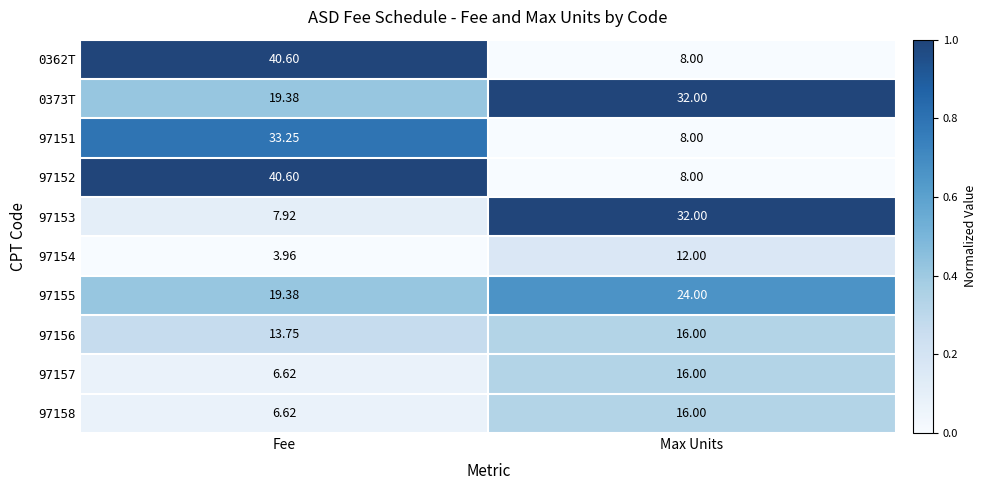

Rank the categories by 97155 value from highest to lowest.

Max Units, Fee